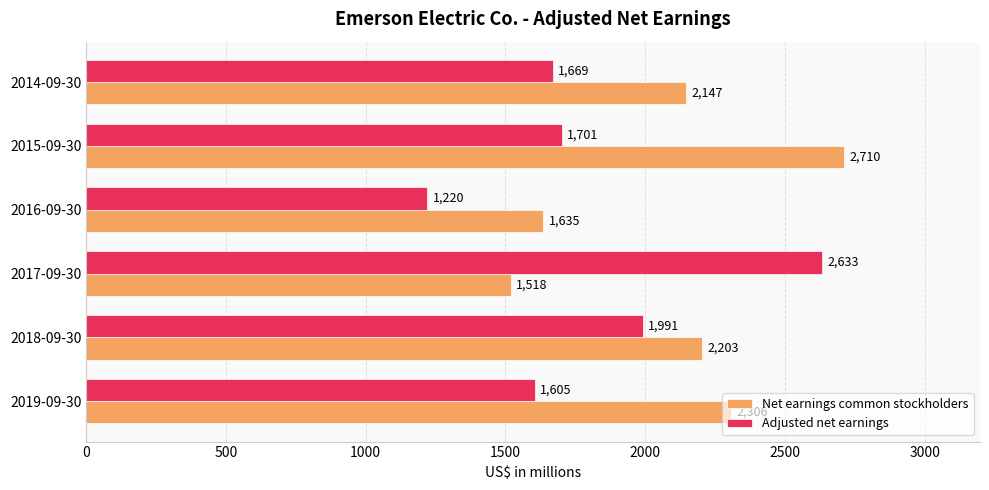

Which series has the widest spread of values?

Adjusted net earnings